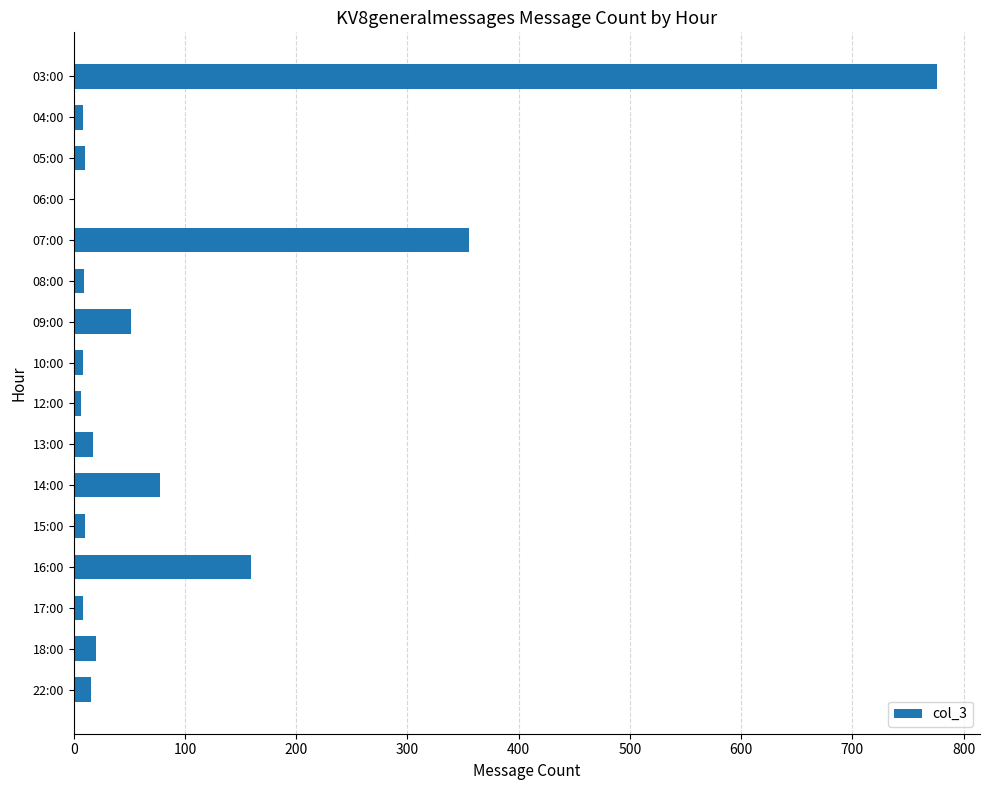

What is the greatest value displayed?

776